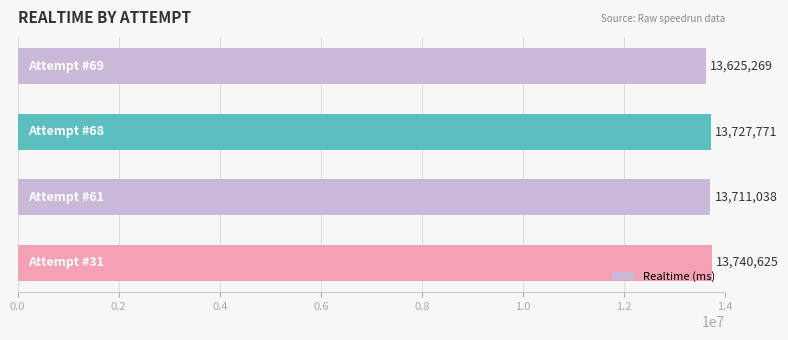

What is the sum of all values?

54804703